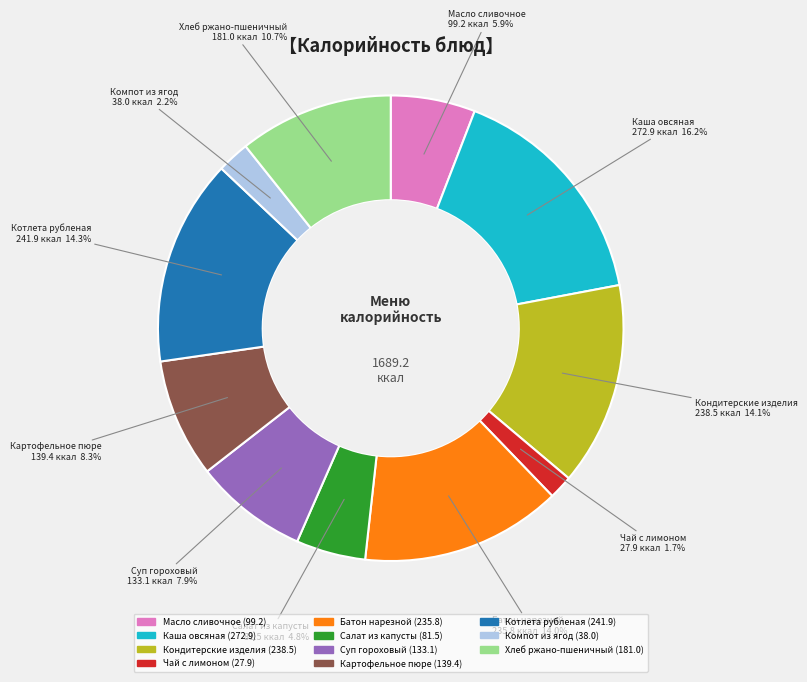

How many slices are in this pie chart?

11